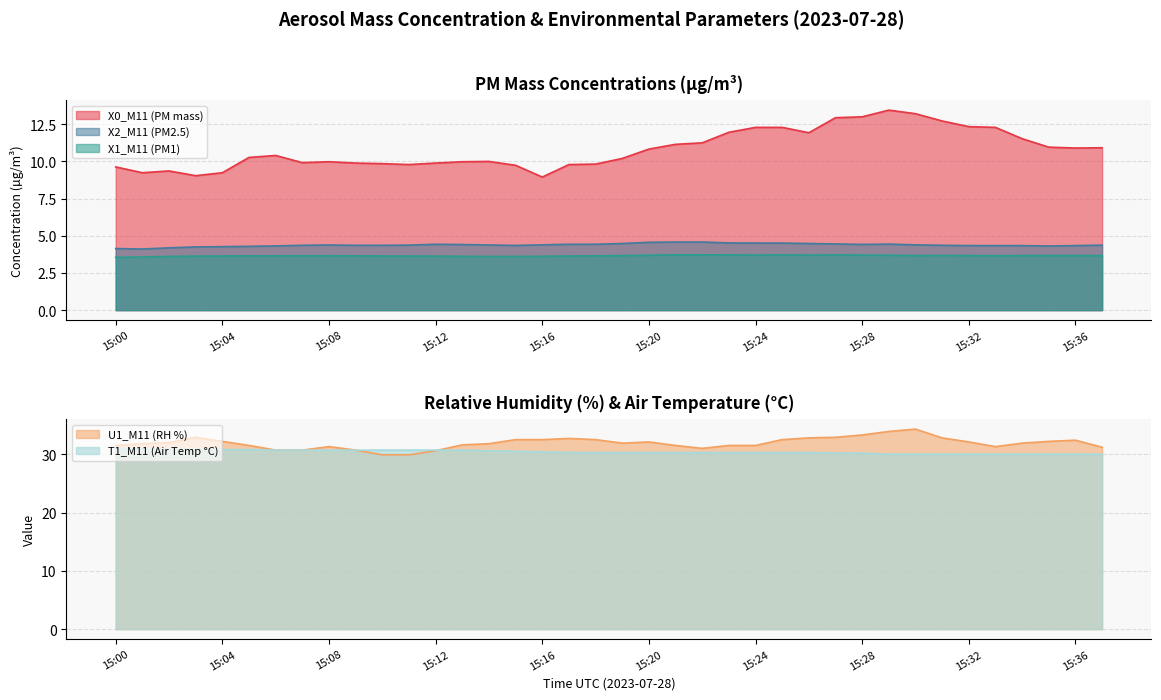

What is the maximum value for X1_M11 (PM1)?

3.7